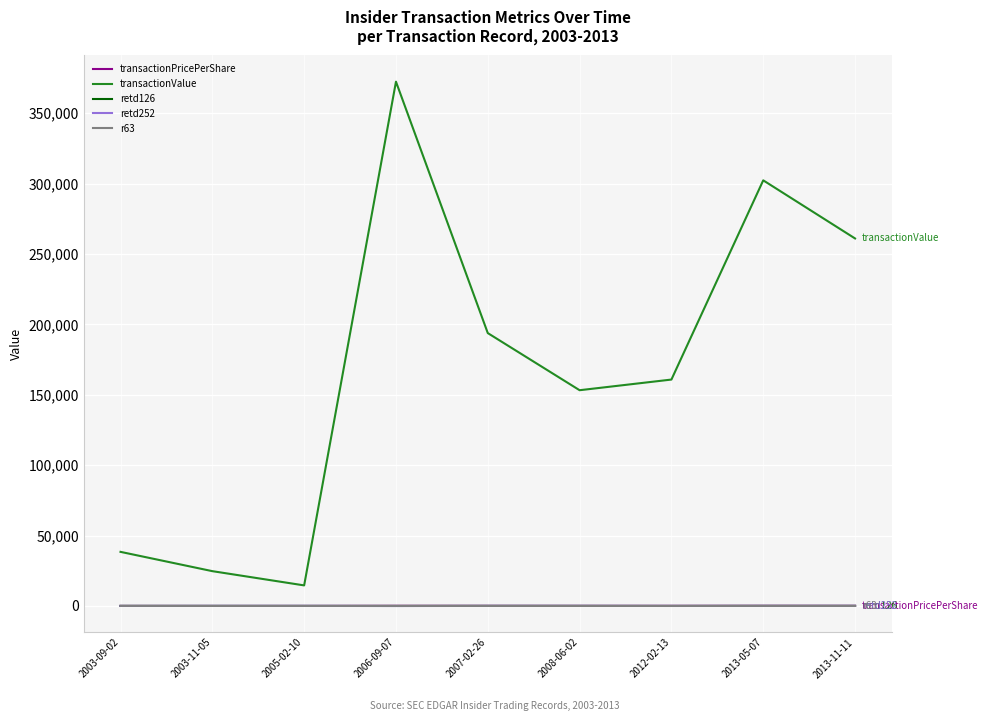

Does the chart display data point markers on the line(s)?

No